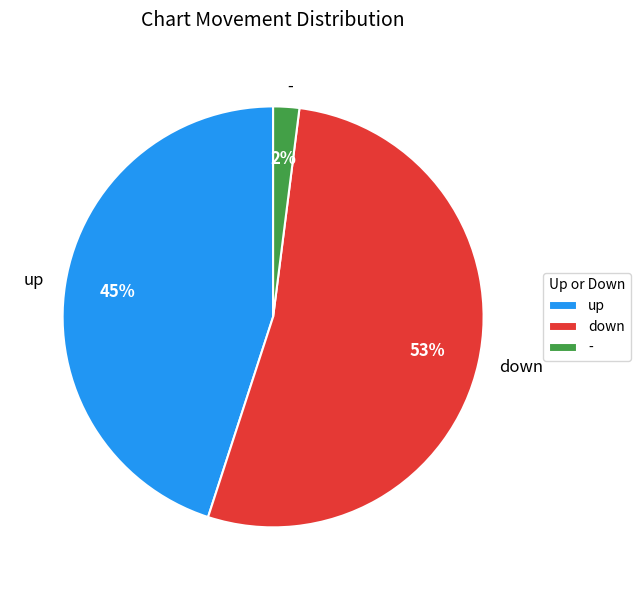

Which category has the smallest portion of the pie?

-